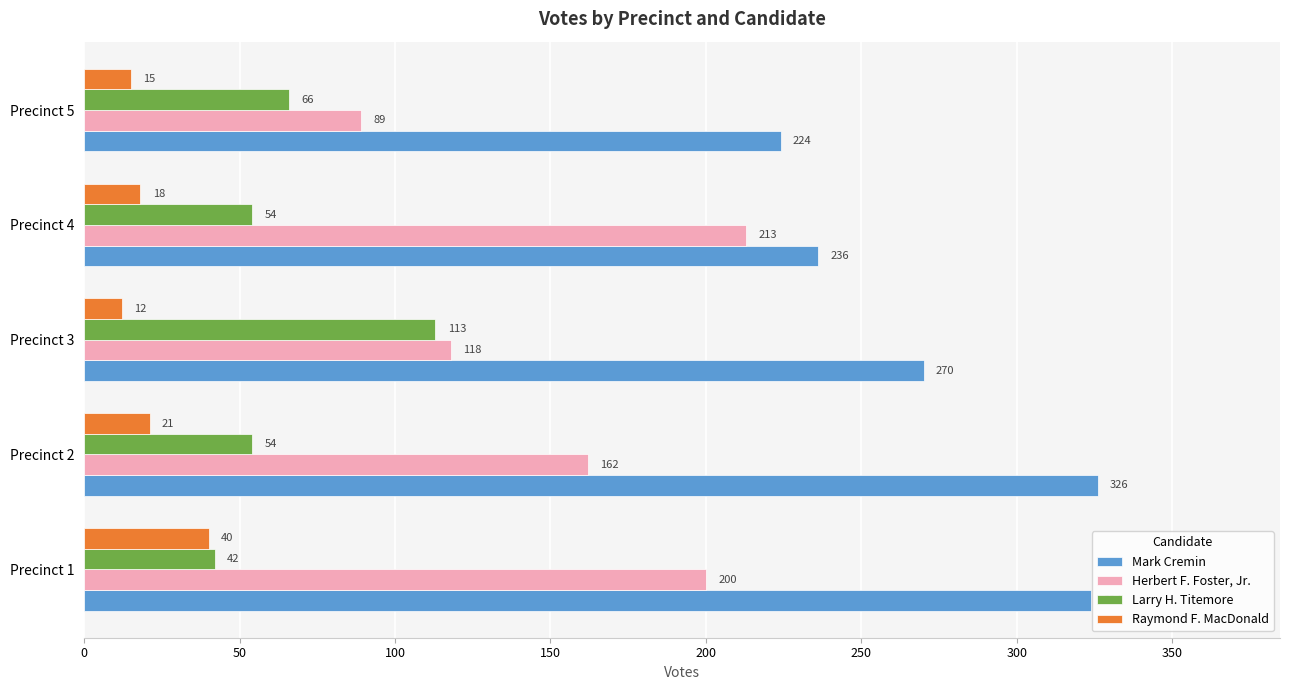

Between Precinct 1 and Precinct 3, which series saw the biggest shift?

Herbert F. Foster, Jr.